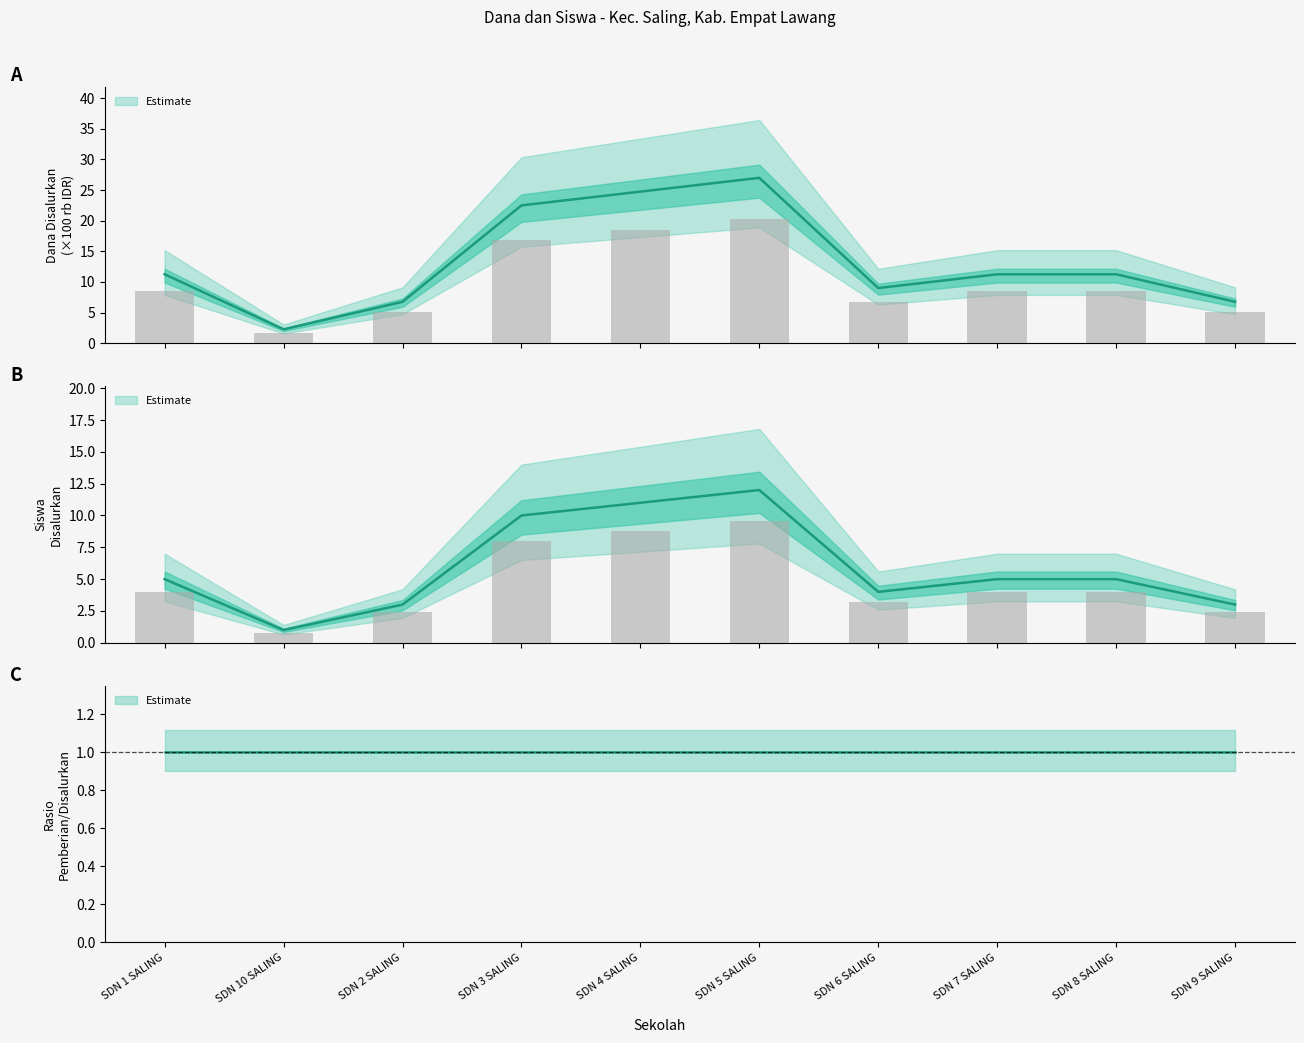

How many values in the Pemberian (Siswa) series exceed 5?

3